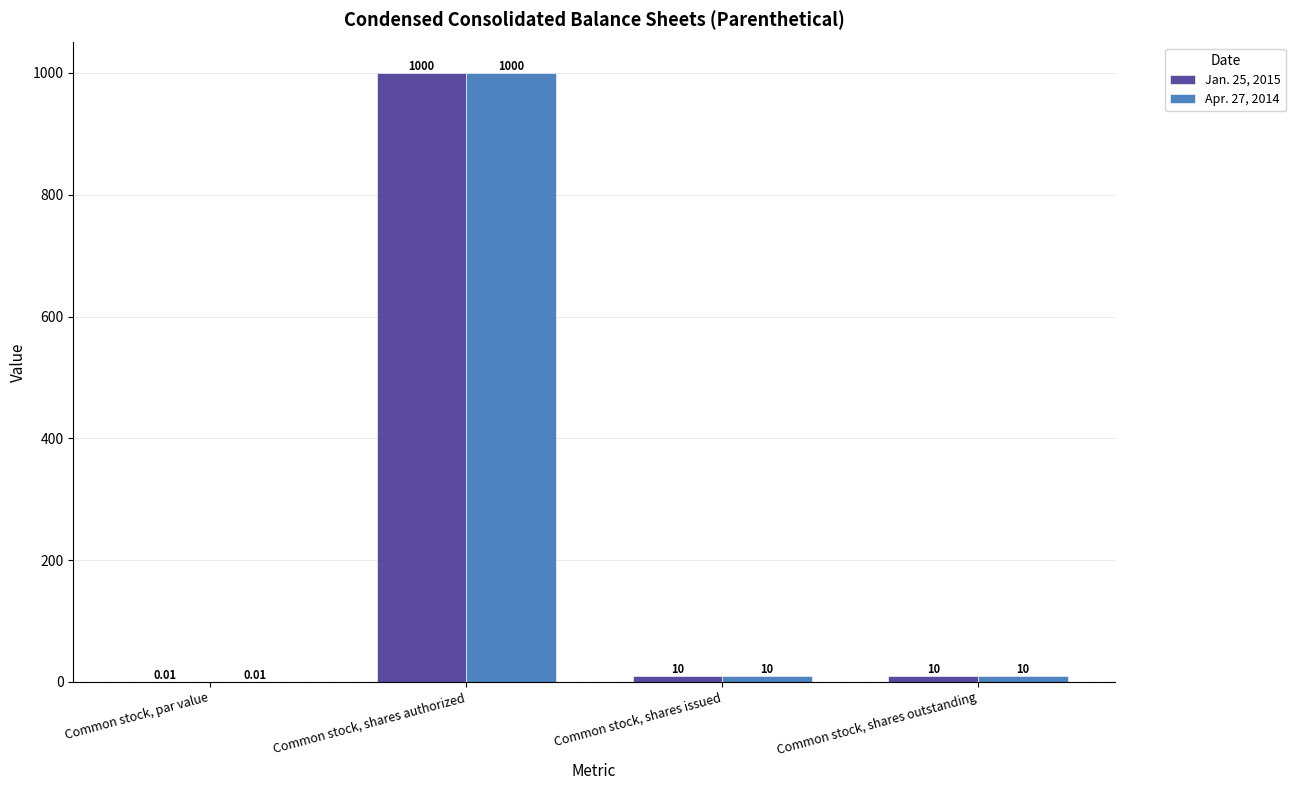

What is the sum of all Apr. 27, 2014 values?

1020.0